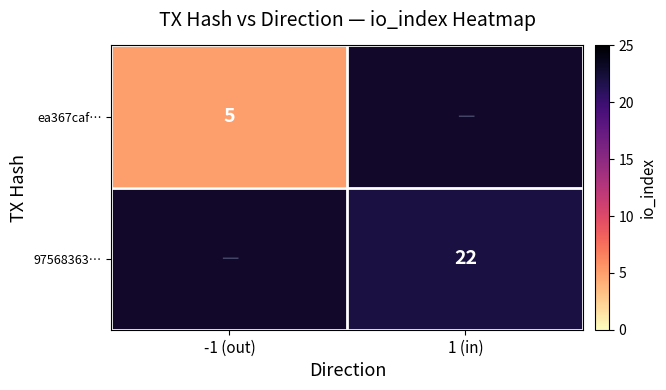

Is it true that ea367caf… equals 8 at -1 (out)?

False